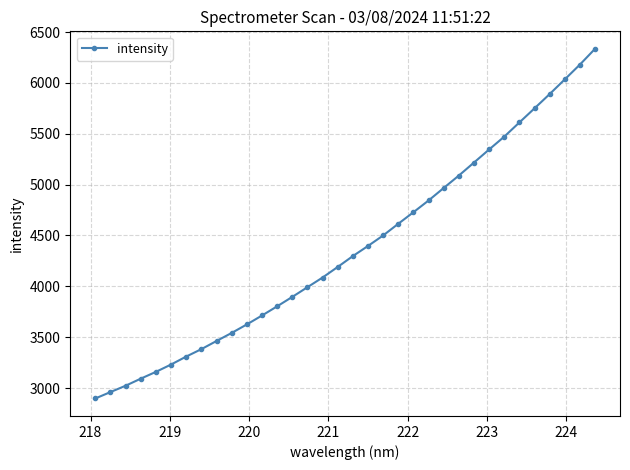

What is the value of the 5th point from the left?

3159.6